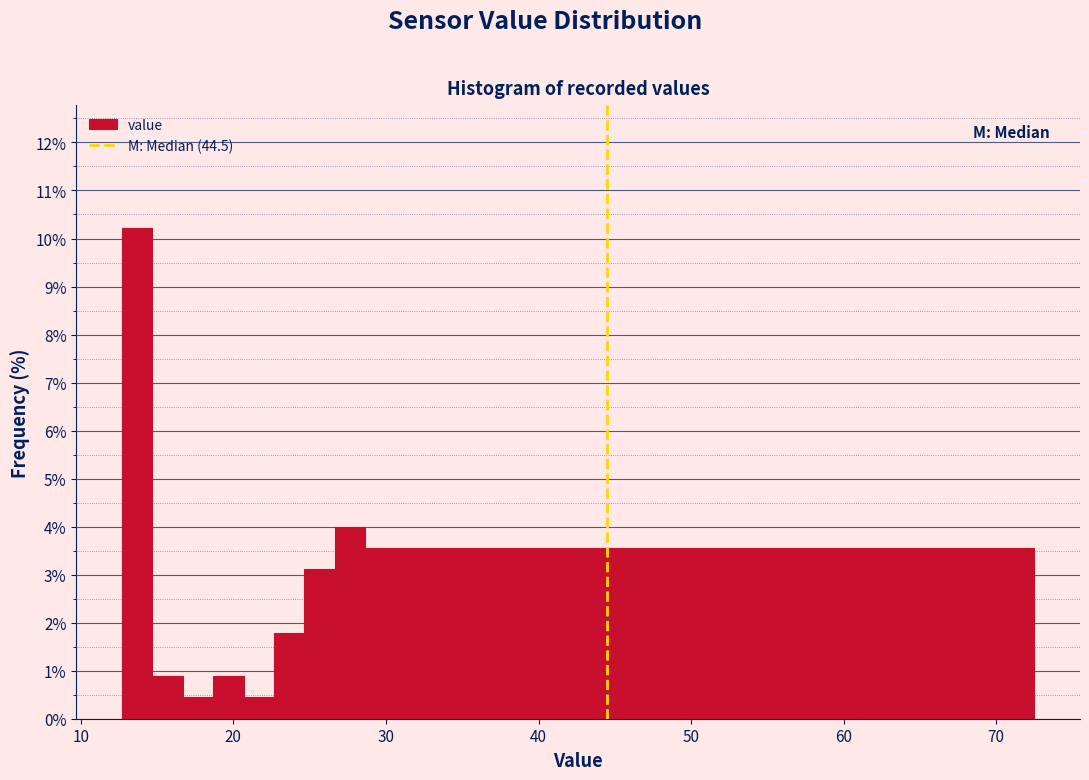

Read against the x-axis, roughly where is the centre of the tallest bar?

14